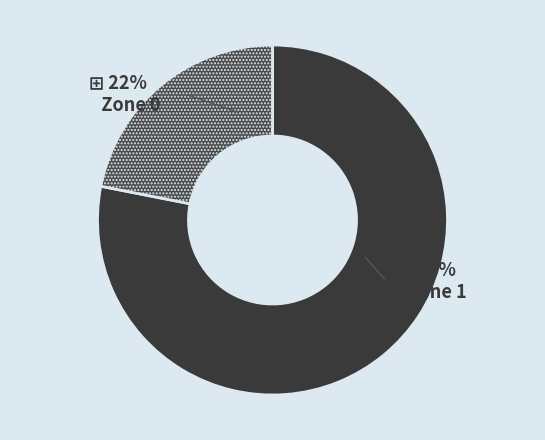

How many slices are in this pie chart?

2